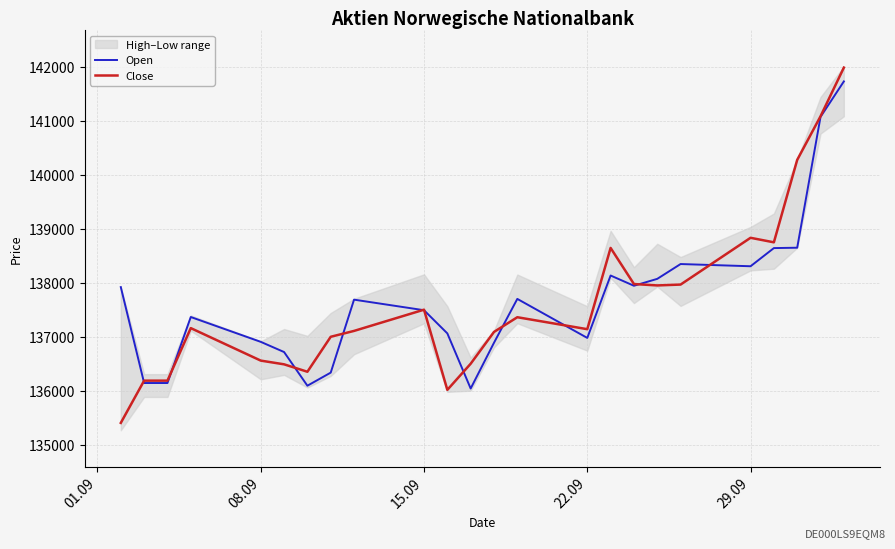

The value of Open at 15.09 is 48489. True or false?

False